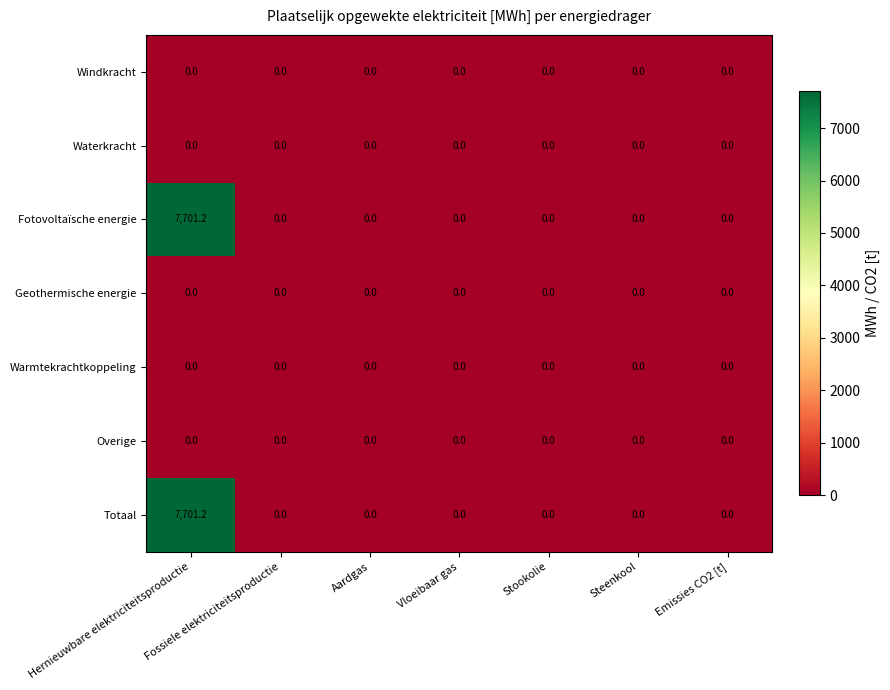

What is the highest value of the Totaal series?

7701.2